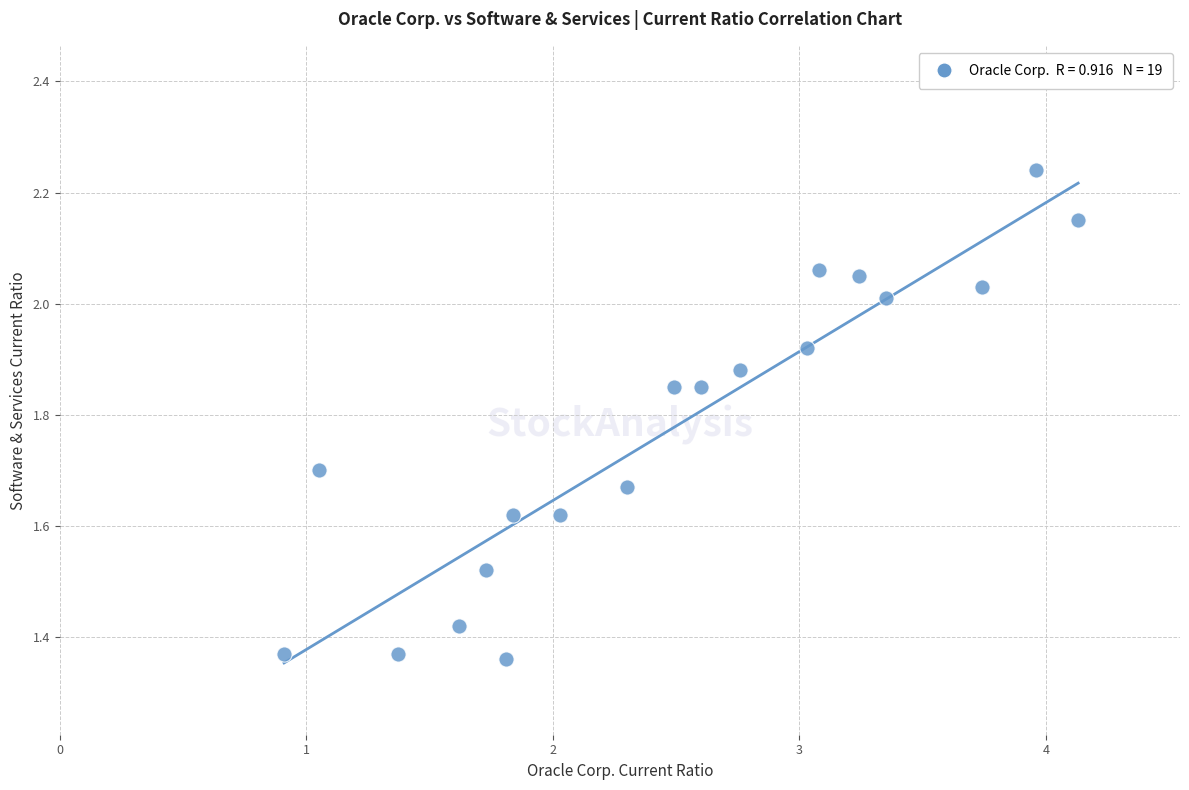

What is the range of Y values (max minus min)?

0.9